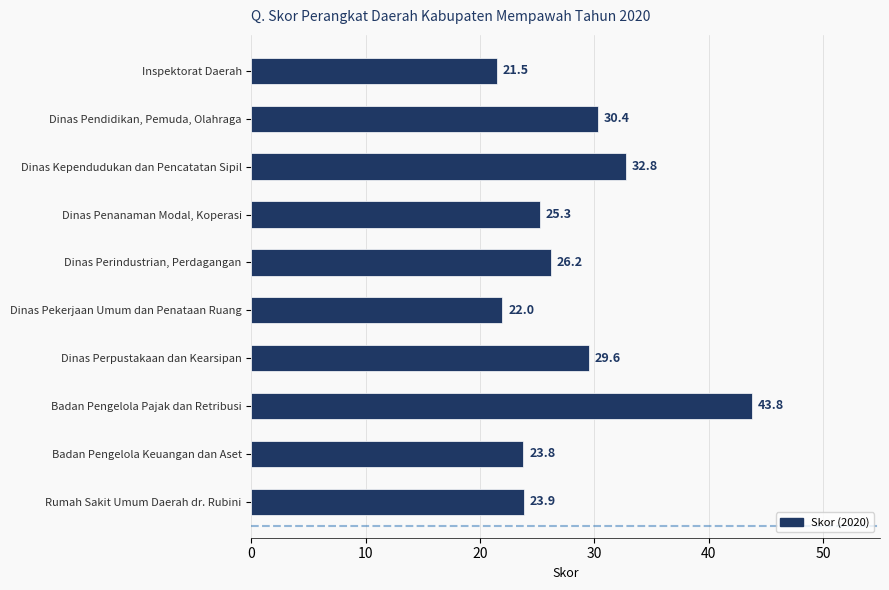

What is the maximum value shown in the chart?

43.8